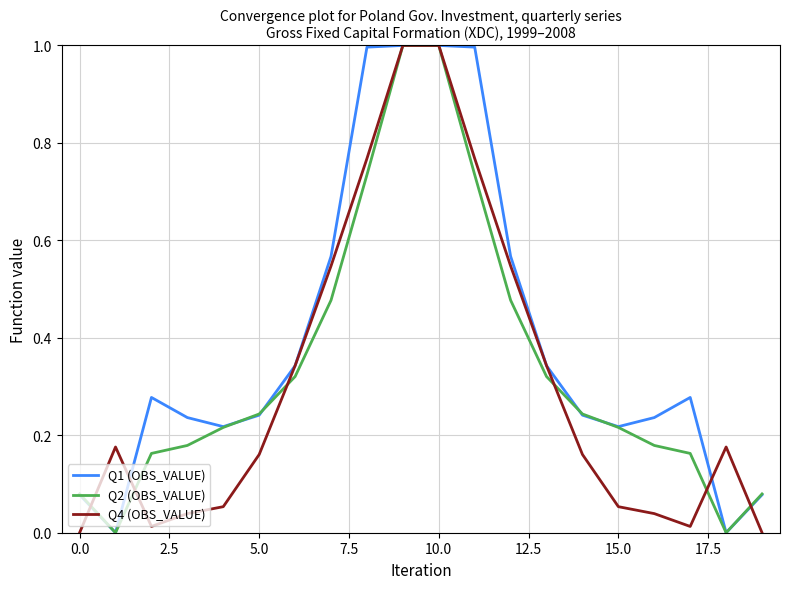

What is the greatest value displayed?

1.0